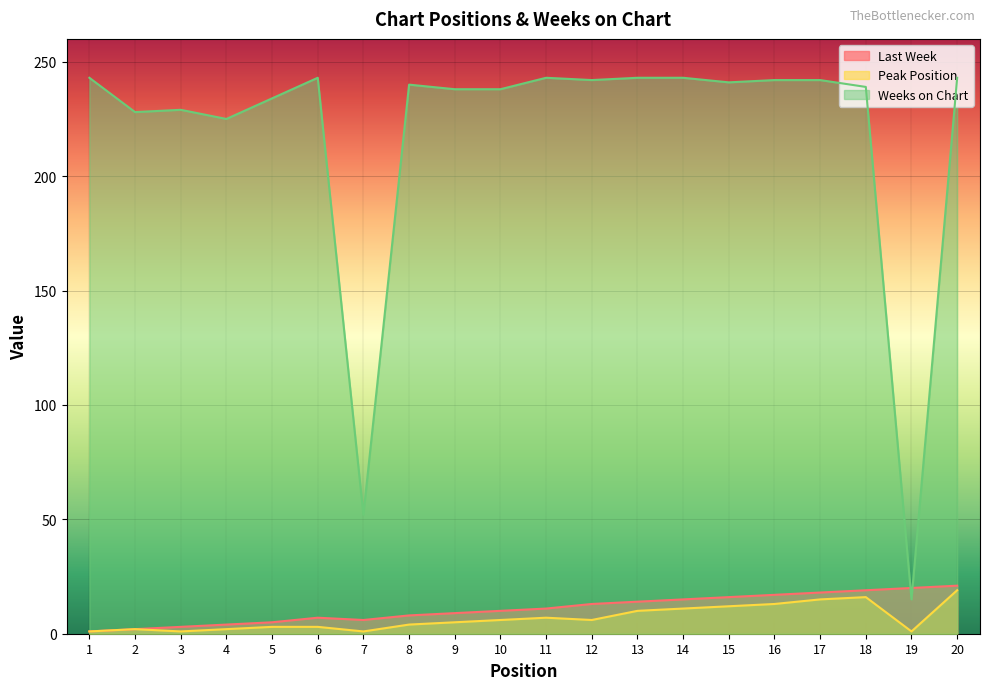

Is it true that Peak Position equals 13 at 16?

True